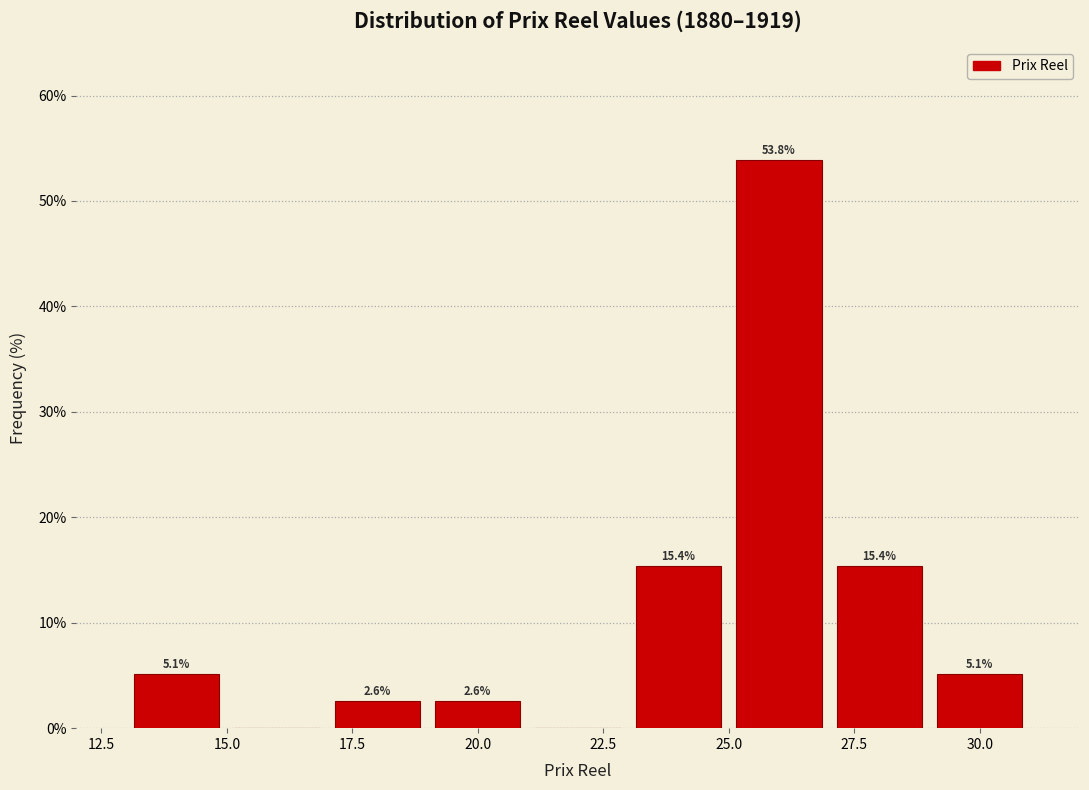

Which range on the x-axis has the tallest bar?

25 to 27